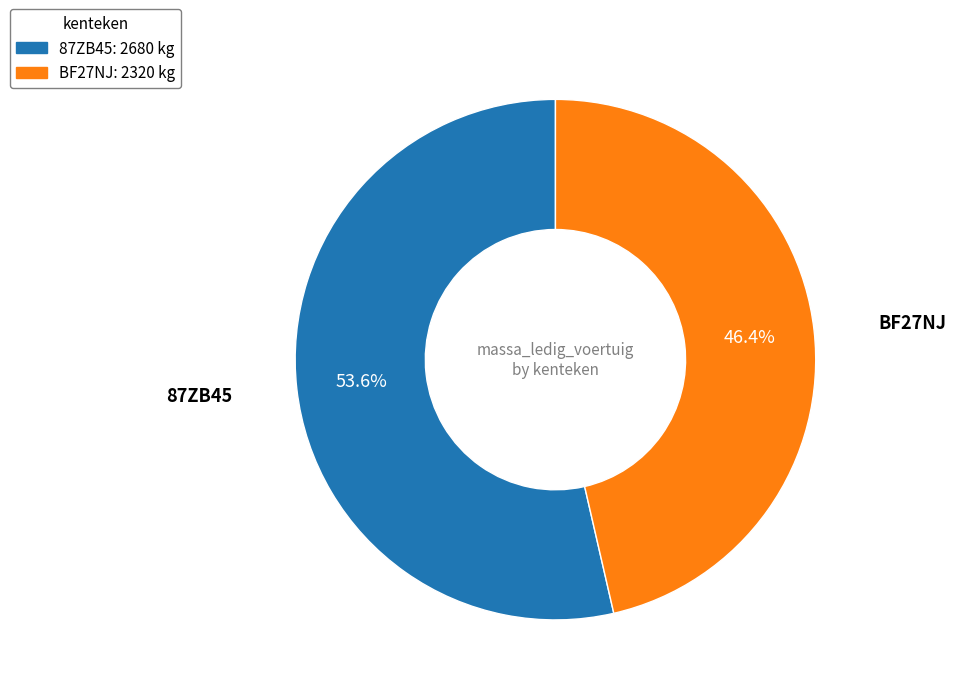

What is the largest slice in the pie chart?

87ZB45